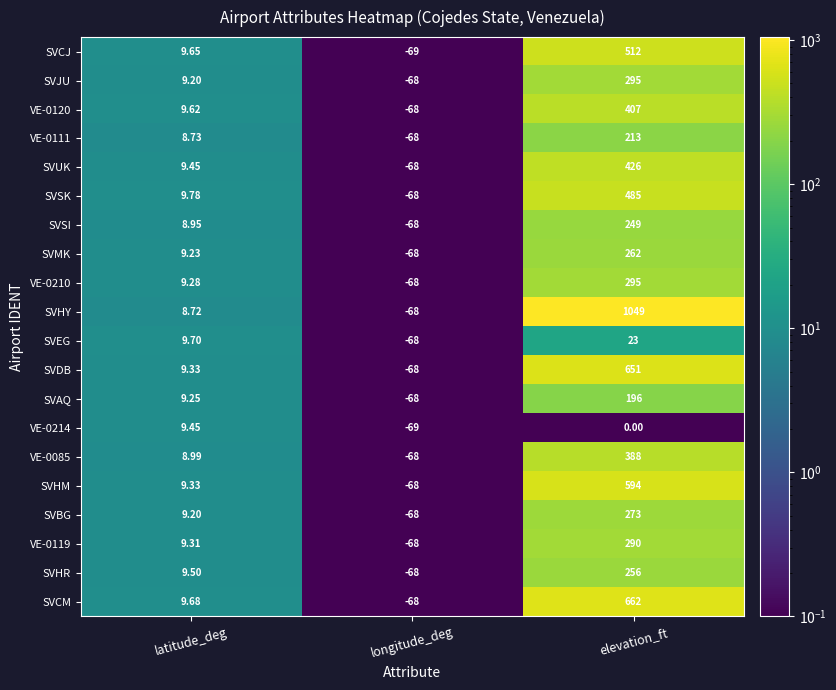

List the labels in order of SVHY value, smallest first.

longitude_deg, latitude_deg, elevation_ft